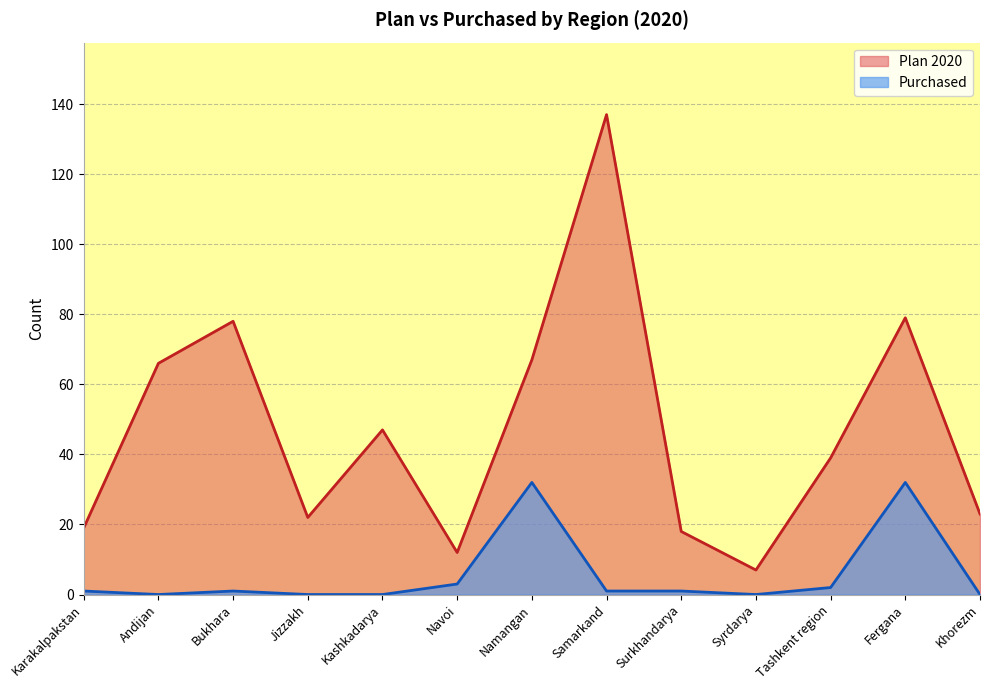

Read the Plan 2020 value at Tashkent region, to the nearest 5.

40